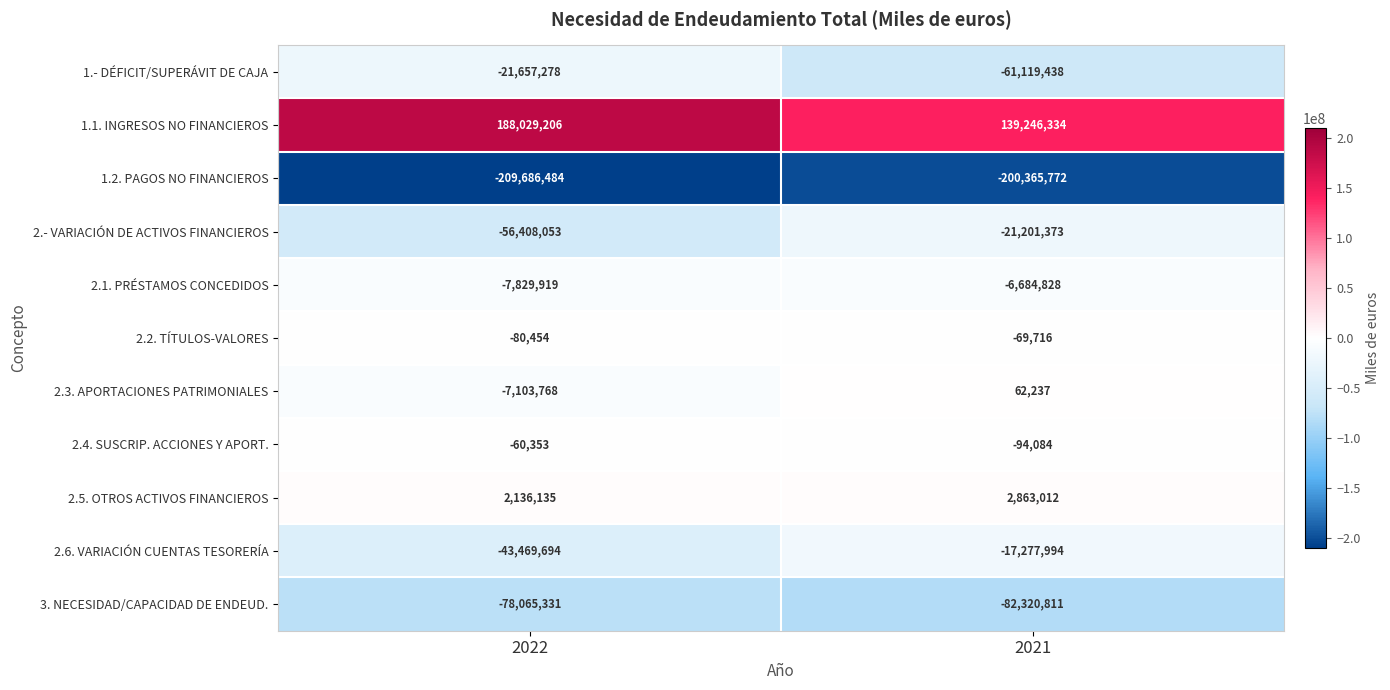

Which series has the largest total across all categories?

1.1. INGRESOS NO FINANCIEROS